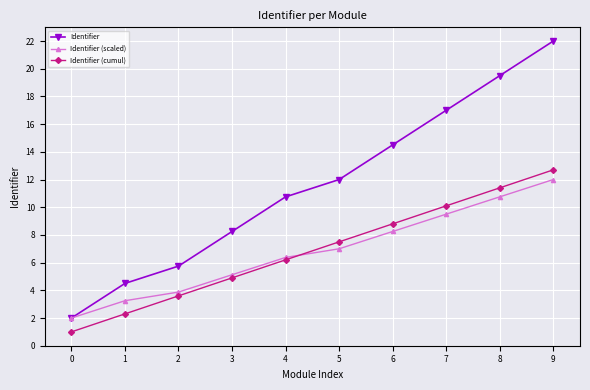

How many lines are shown in the chart?

3